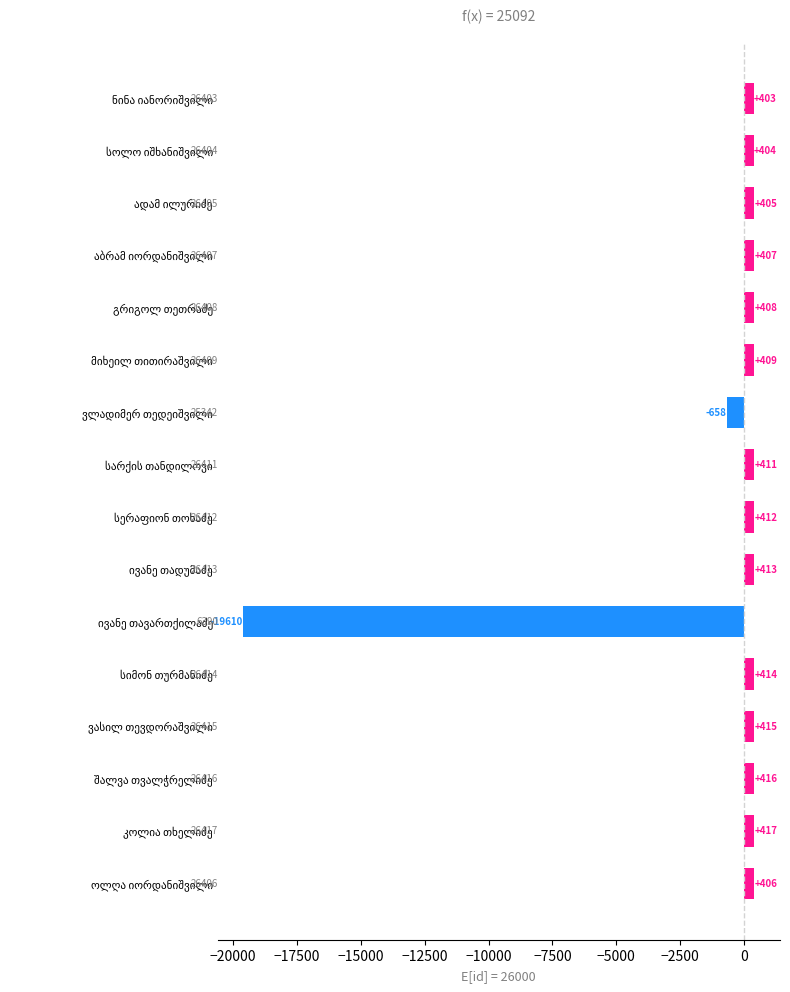

What is the difference between the second highest and second lowest values?

1074